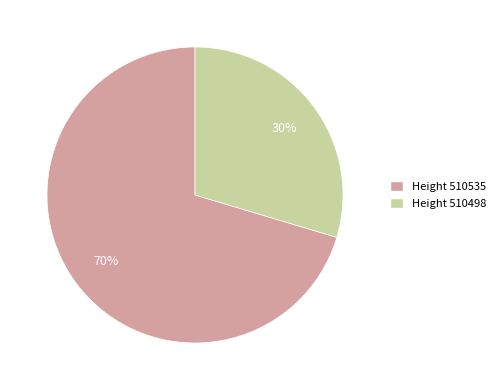

To the nearest percent, what is the average slice percentage?

50%